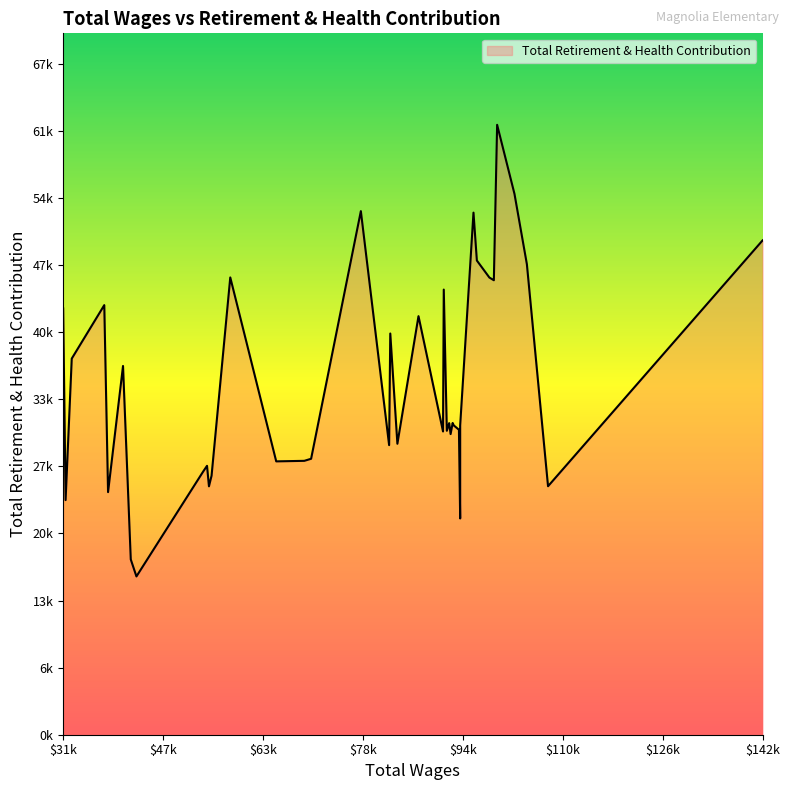

What is the change in value from 28 to 33?

-8478